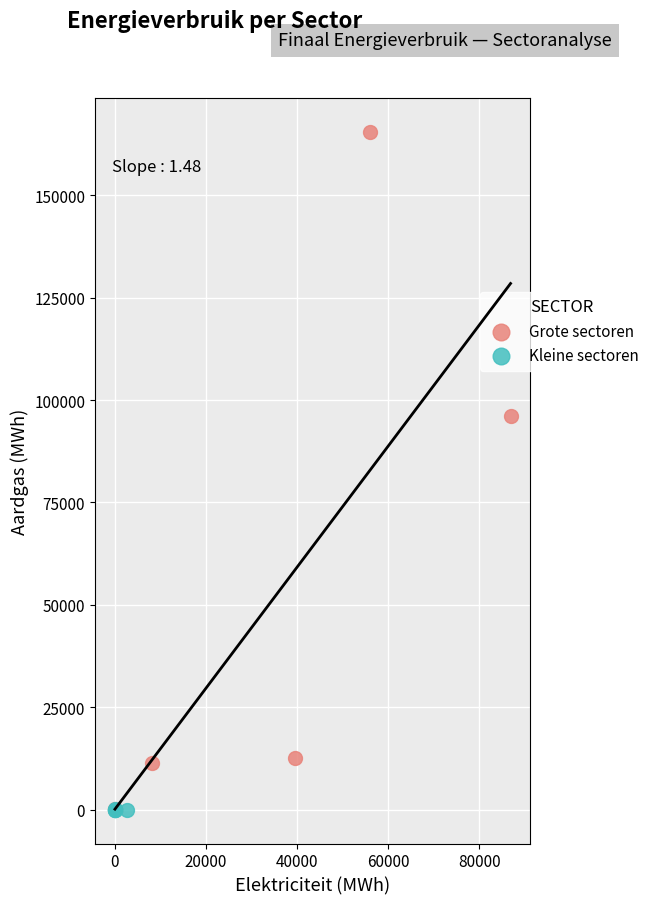

Which series contains the highest Y value?

Grote sectoren